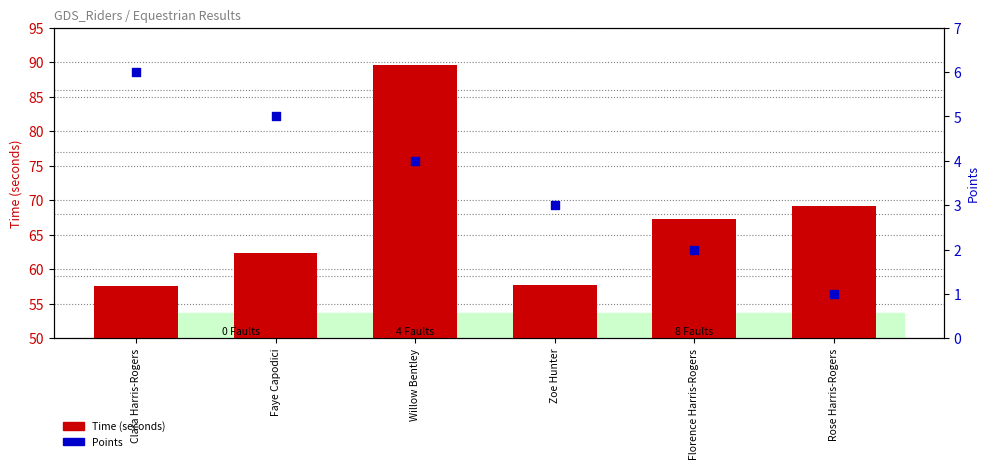

What are all the series names shown in the legend?

Time (seconds), Points